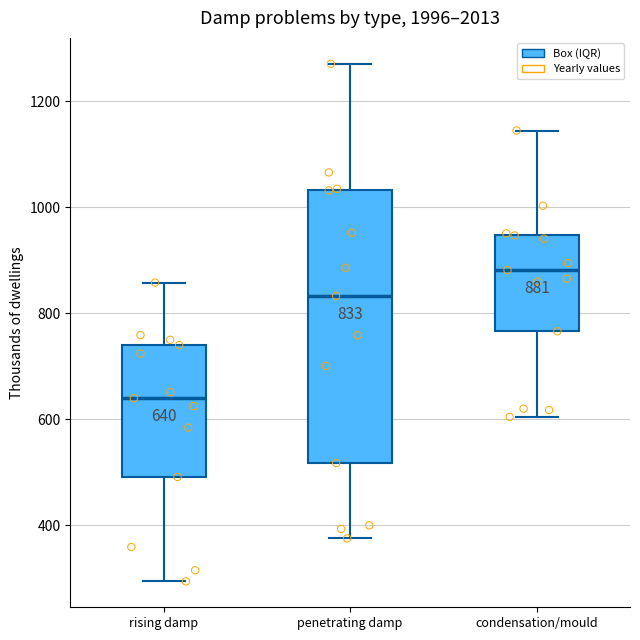

Which box's median line is the highest?

condensation/mould